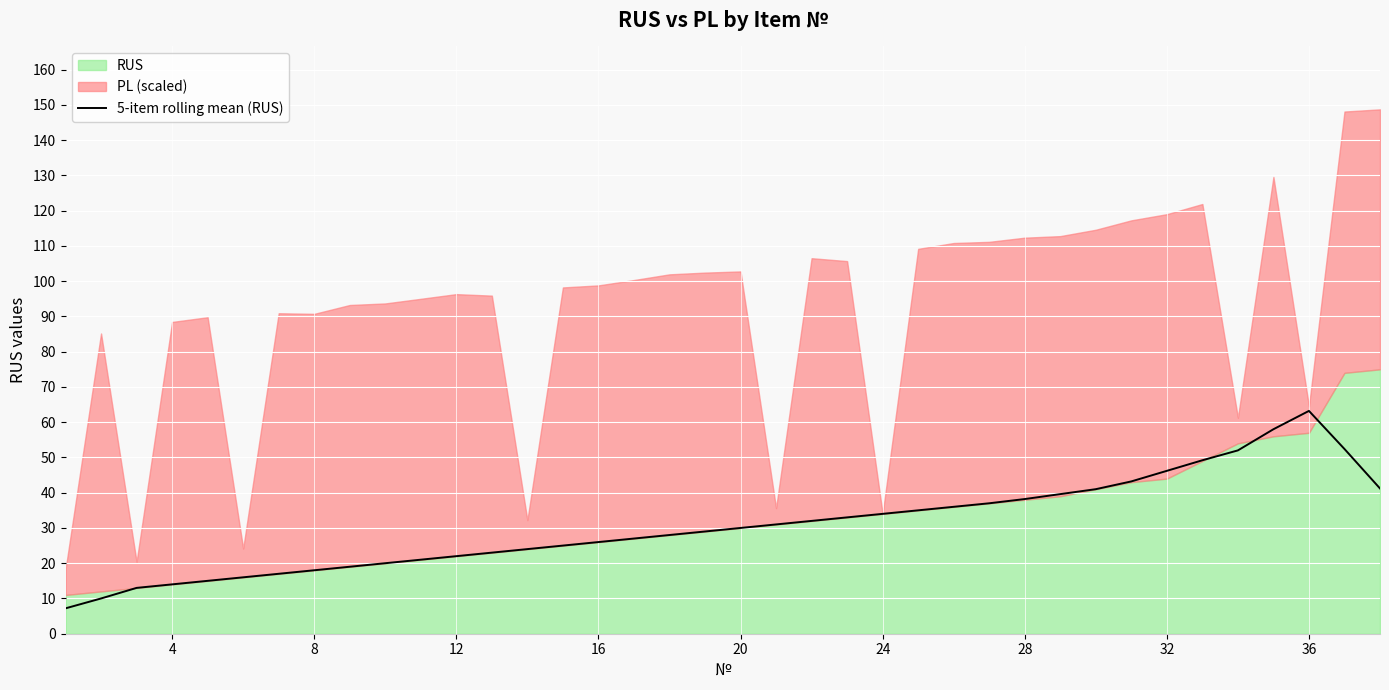

What is the smallest value displayed?

7.2